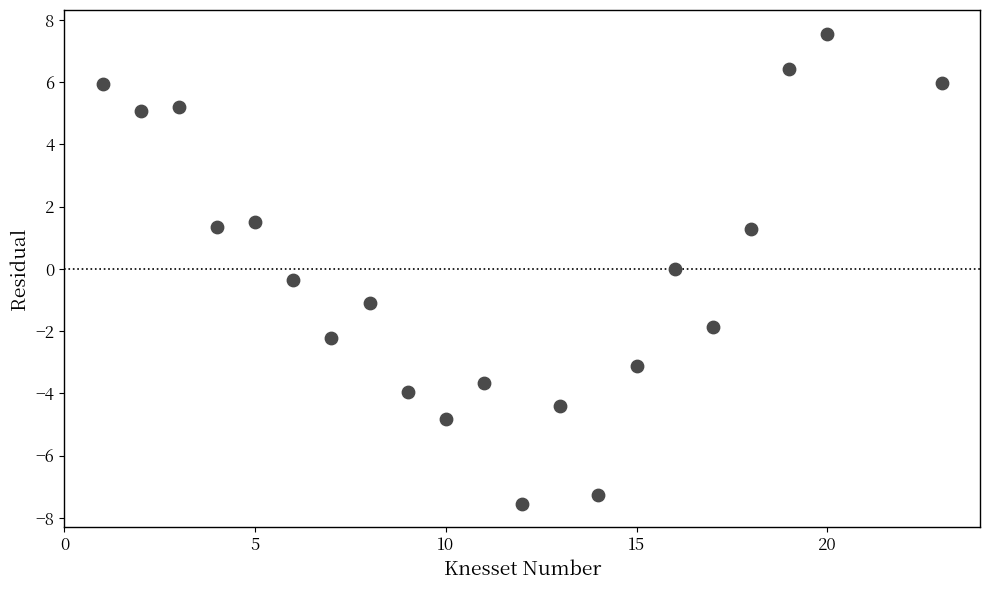

What is the range of X values (max minus min)?

22.0